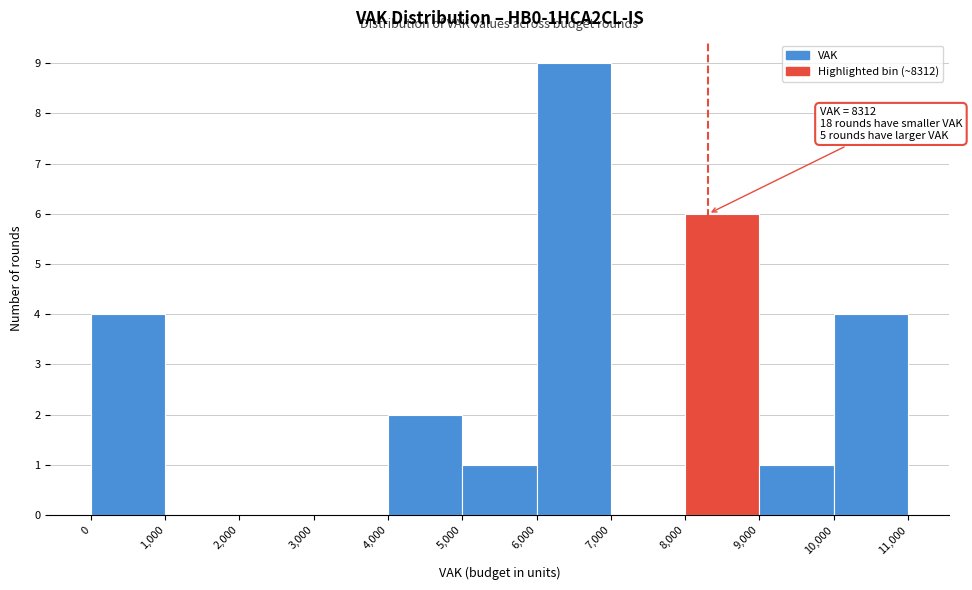

Which range on the x-axis has the tallest bar?

6,000 to 7,000